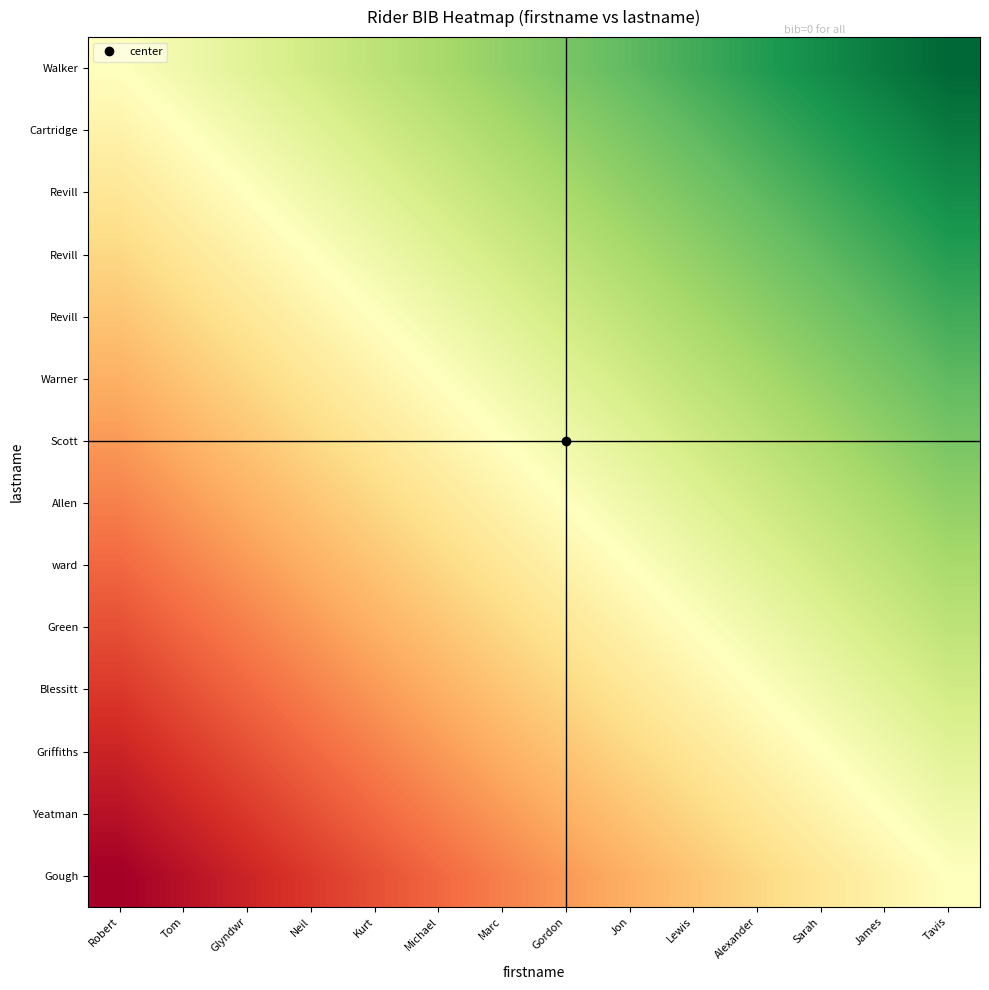

At how many categories does at least one series exceed 1?

13